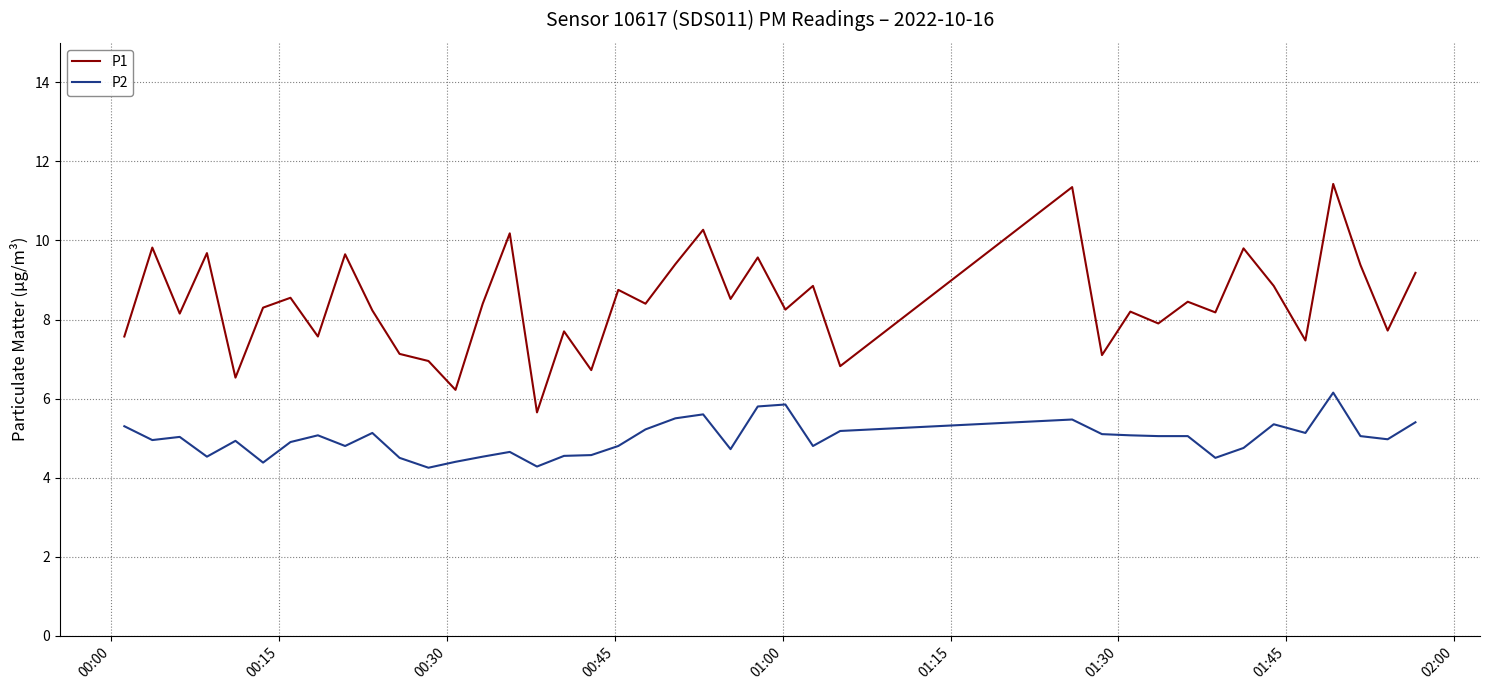

True or false: P2 and P1 intersect in this chart.

False